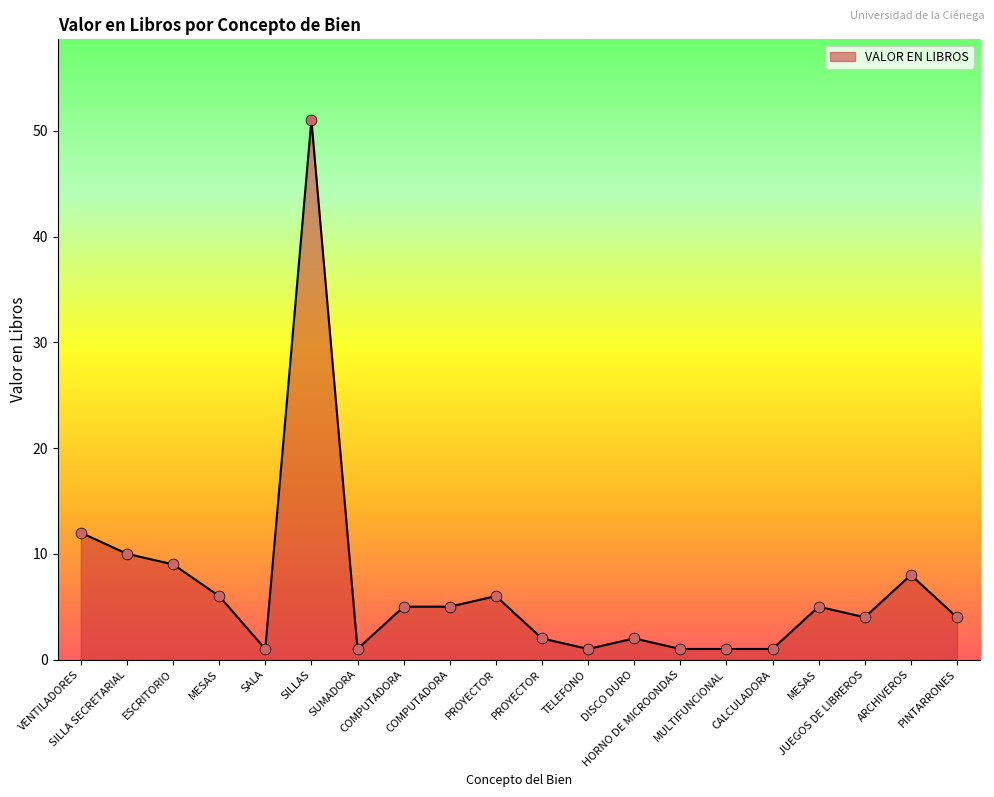

Between SILLA SECRETARIAL and PINTARRONES, which is larger?

SILLA SECRETARIAL